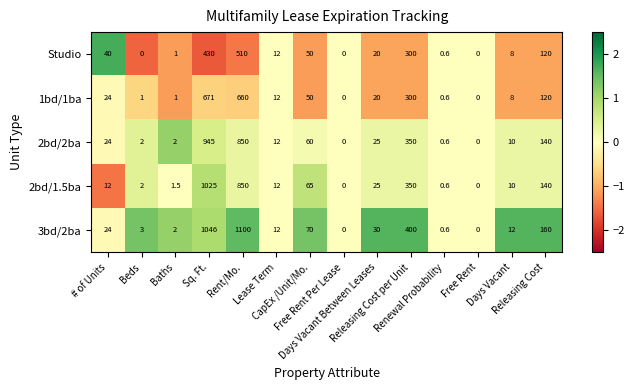

What is the minimum value shown in the chart?

0.0